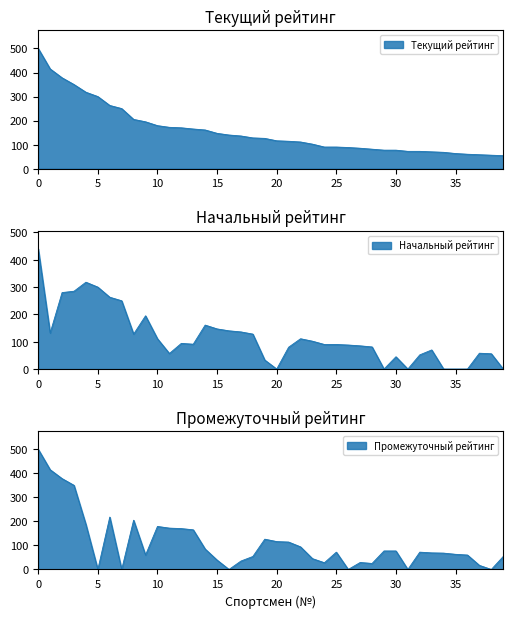

Is it true that Промежуточный рейтинг equals 41 at 12?

False